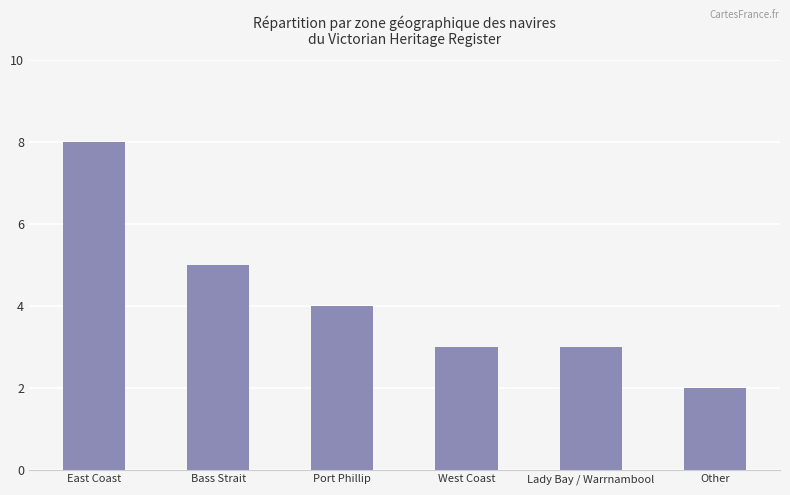

Reading left to right, list all the values displayed in this chart.

8	5	4	3	3	2